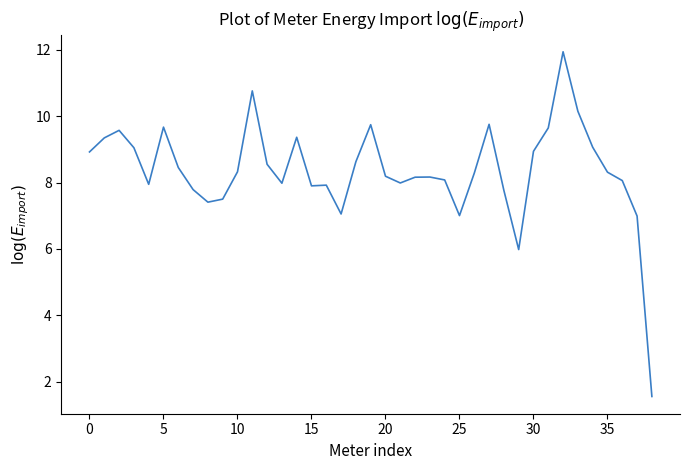

How many categories are shown in the chart?

39